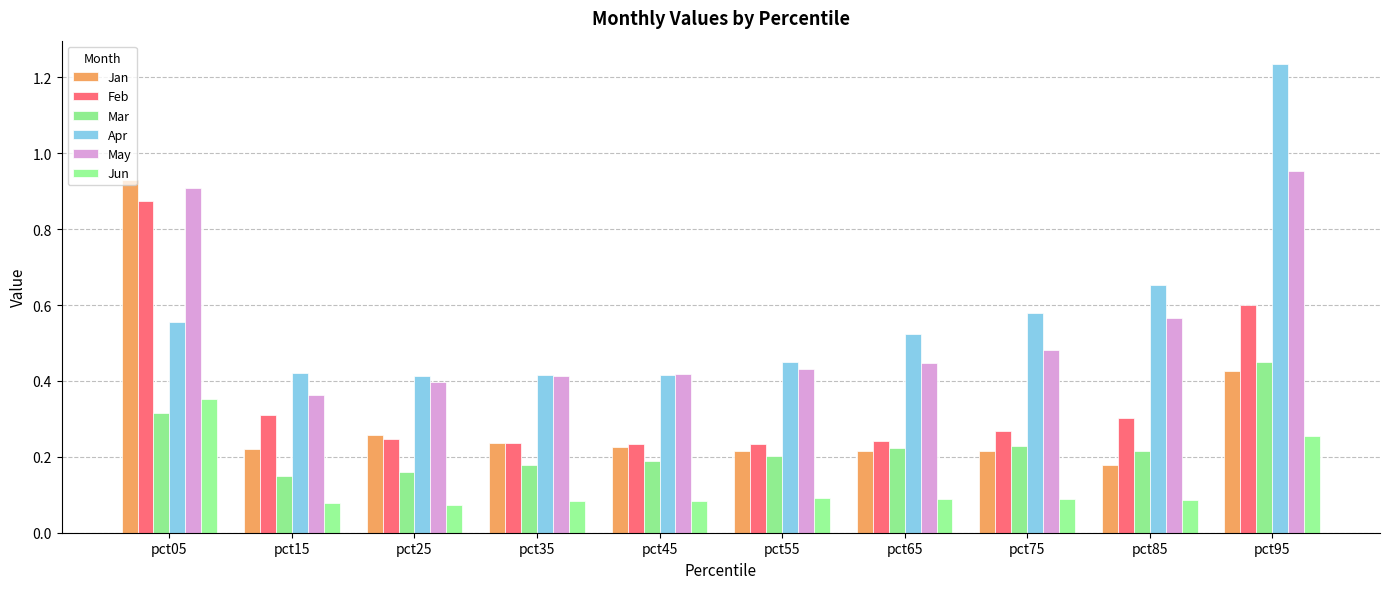

How many bars are there in each group?

6